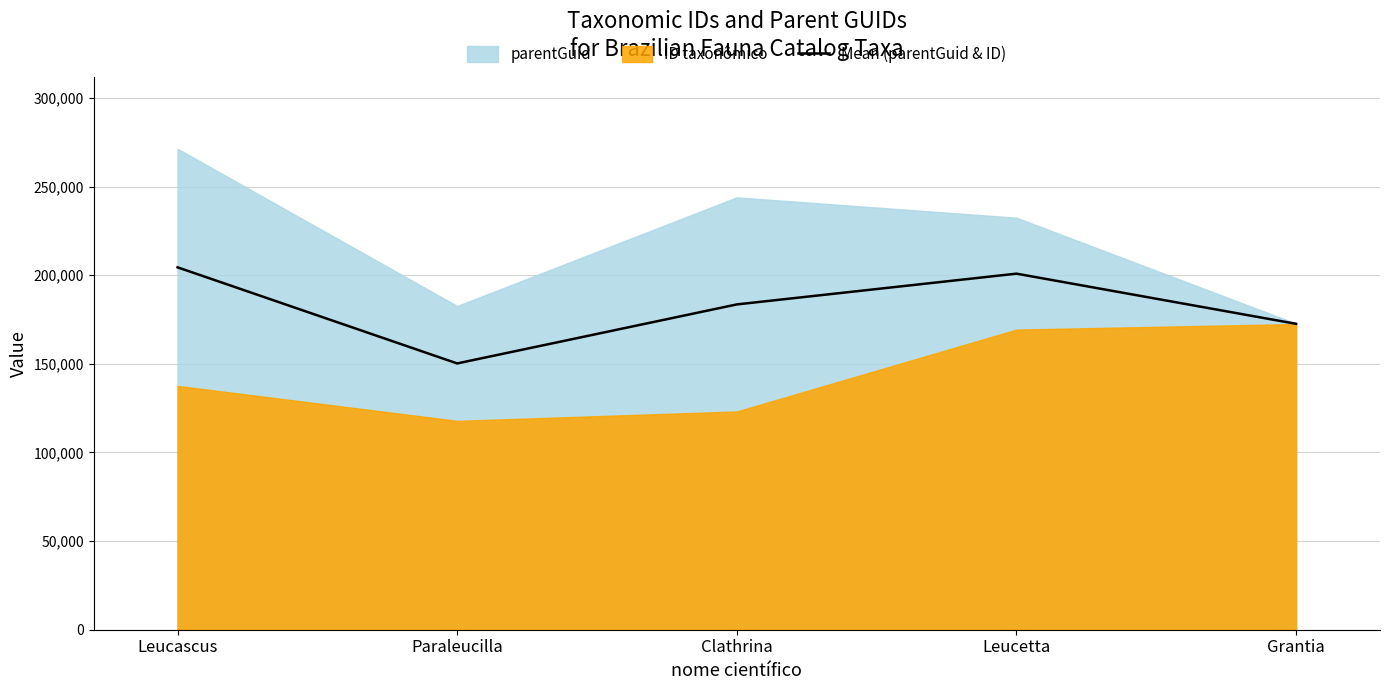

At which category does the data reach its first local valley?

Paraleucilla